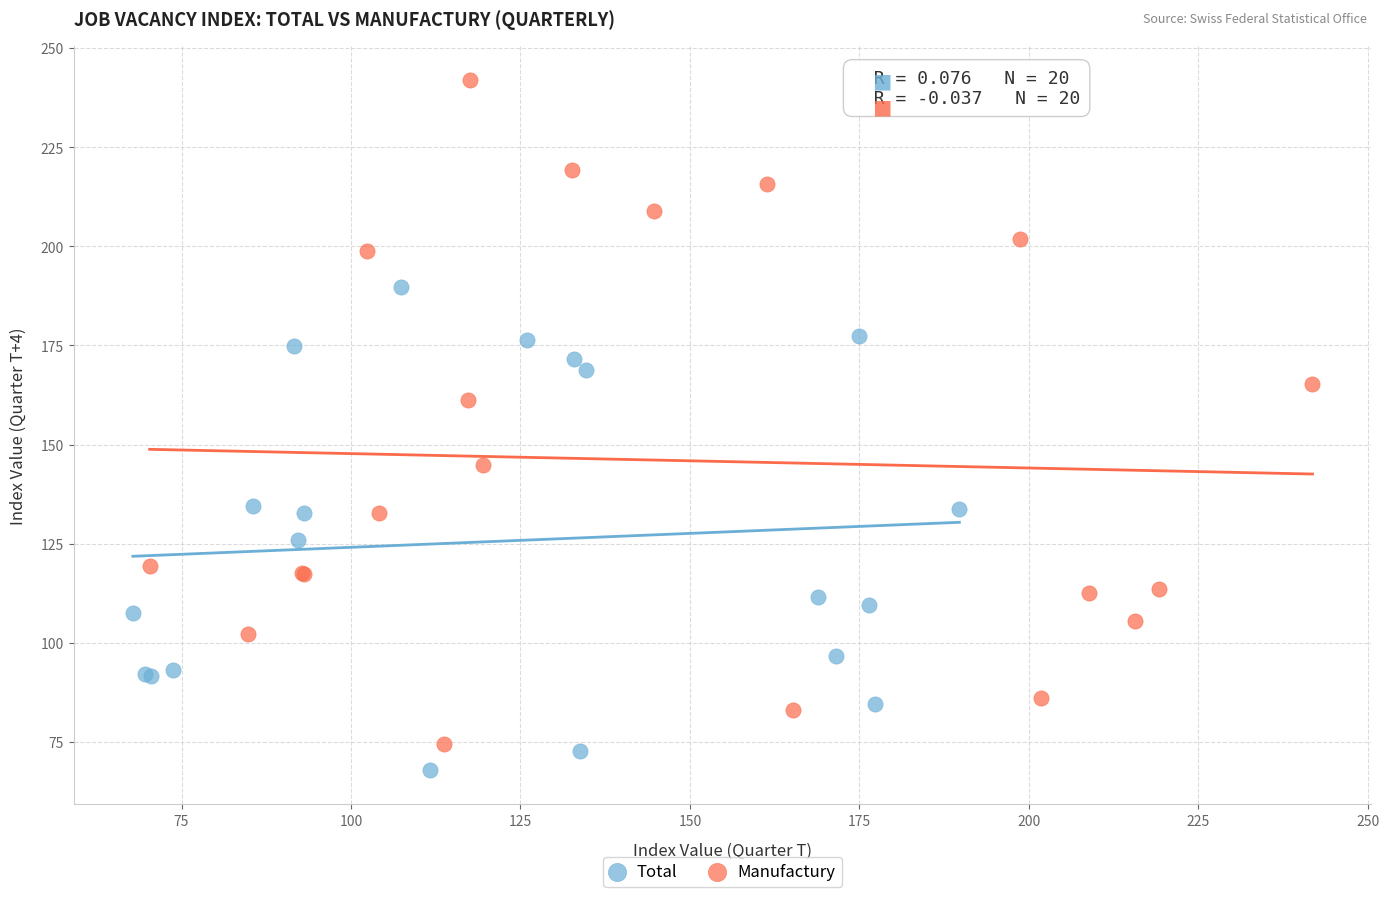

Which series has the largest Y range (max minus min)?

Manufactury